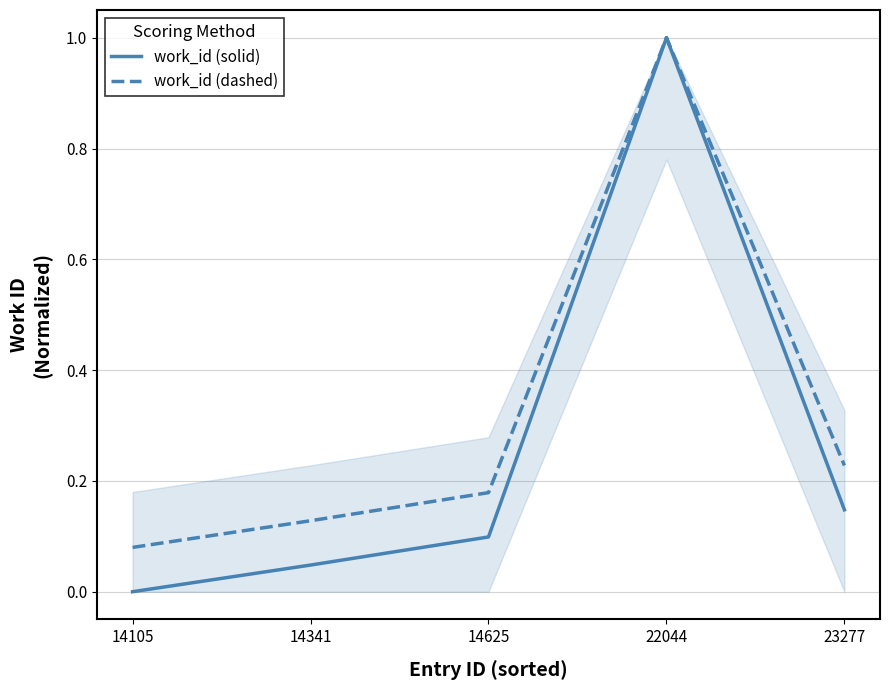

Does the chart have visible grid lines?

Yes